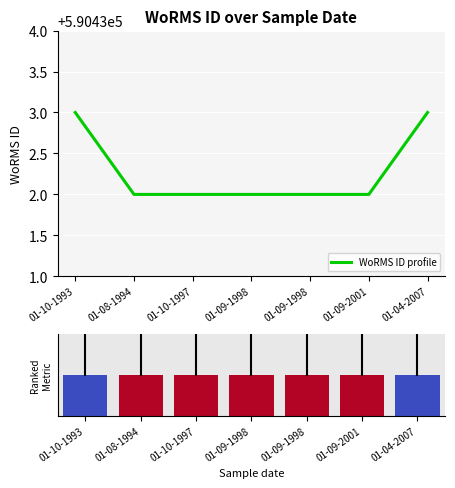

True or false: the data shows 869950 at 01-09-2001.

False